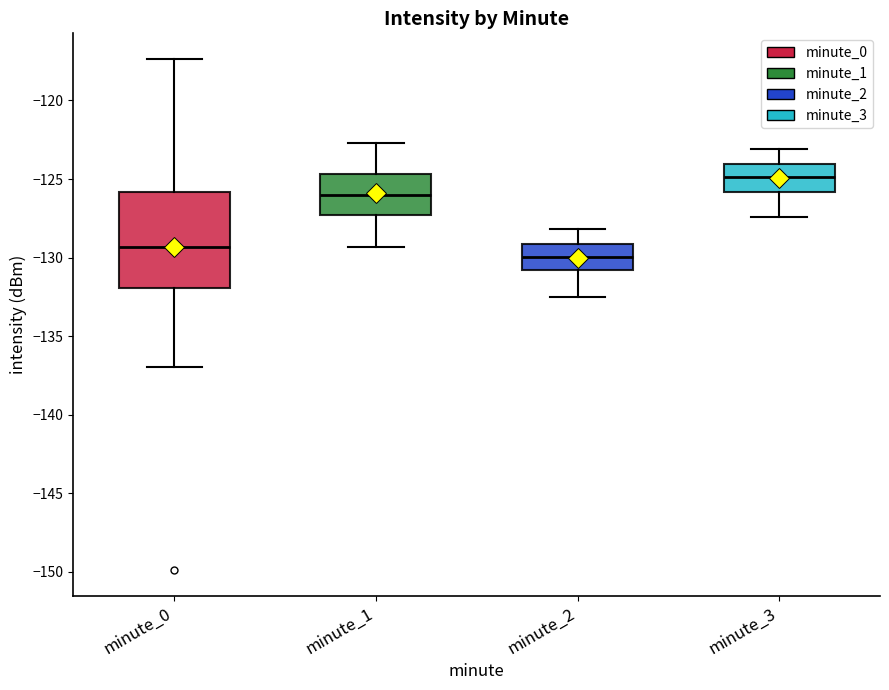

Where is the lower edge of the box for minute_3 on the y-axis? The values are not printed on the chart, so give them approximately, as read against the axis.

-126.0